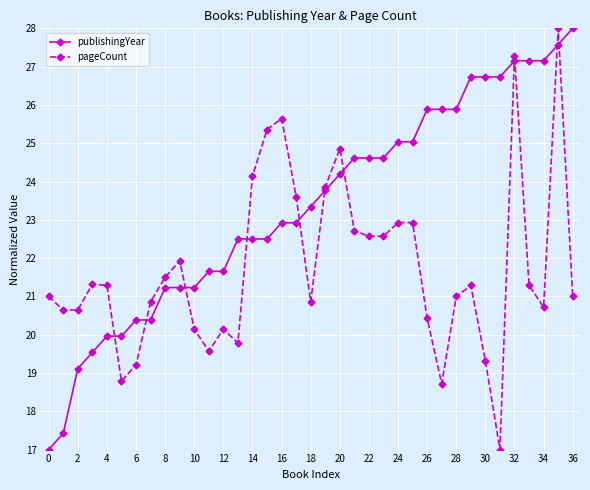

What is the lowest value of the publishingYear series?

17.0